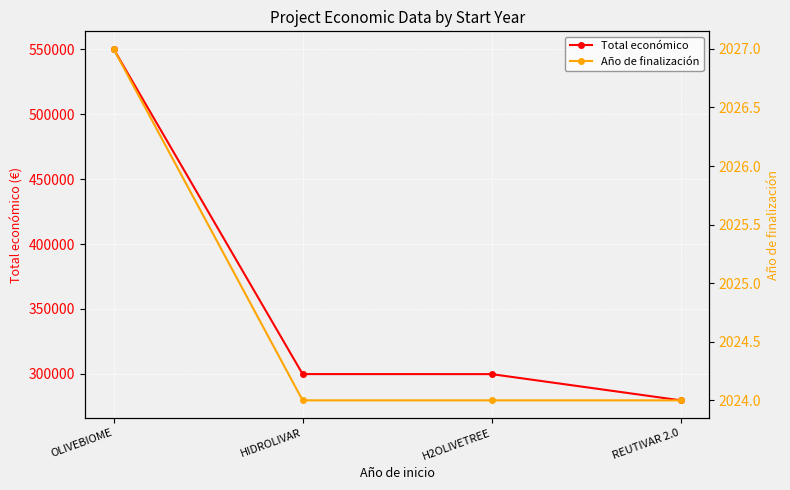

How many lines are shown in the chart?

2